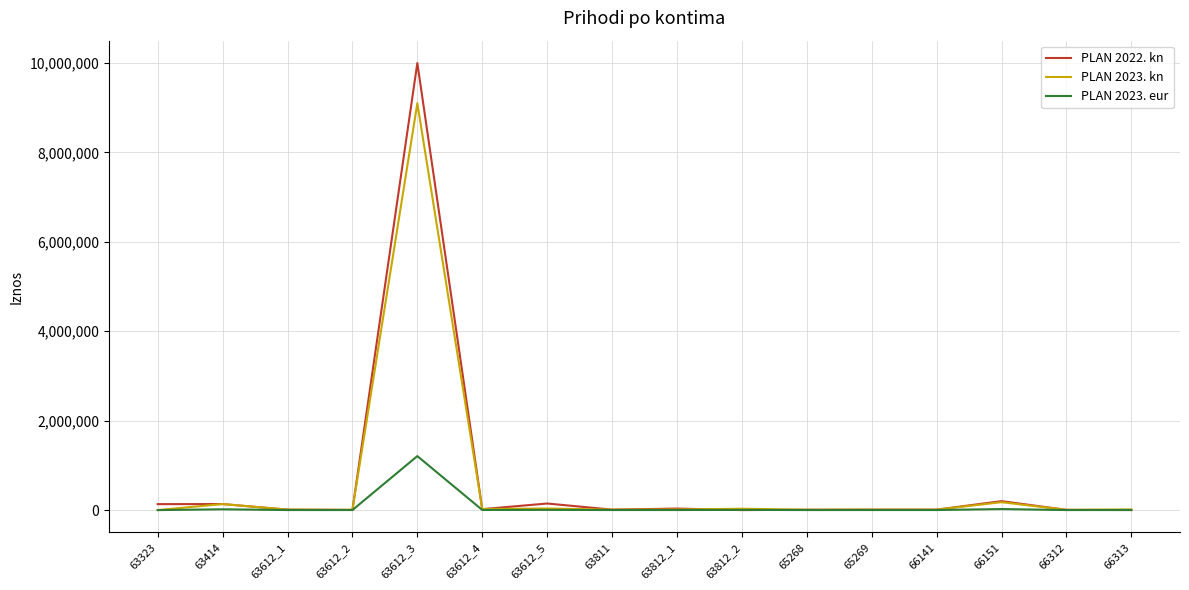

Is the value of PLAN 2023. eur at 63612_3 greater than the value of PLAN 2022. kn at 66313?

Yes